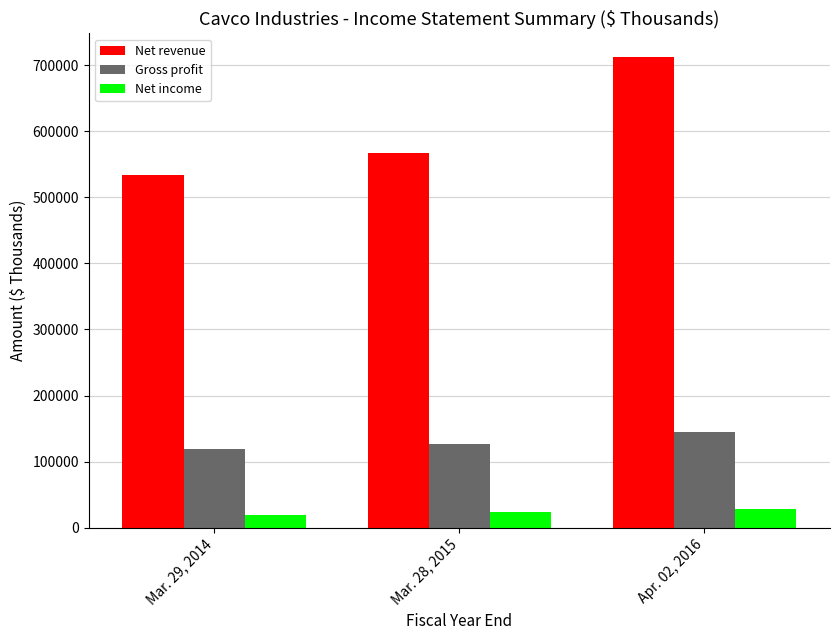

The value of Gross profit at Mar. 28, 2015 is 172725. True or false?

False